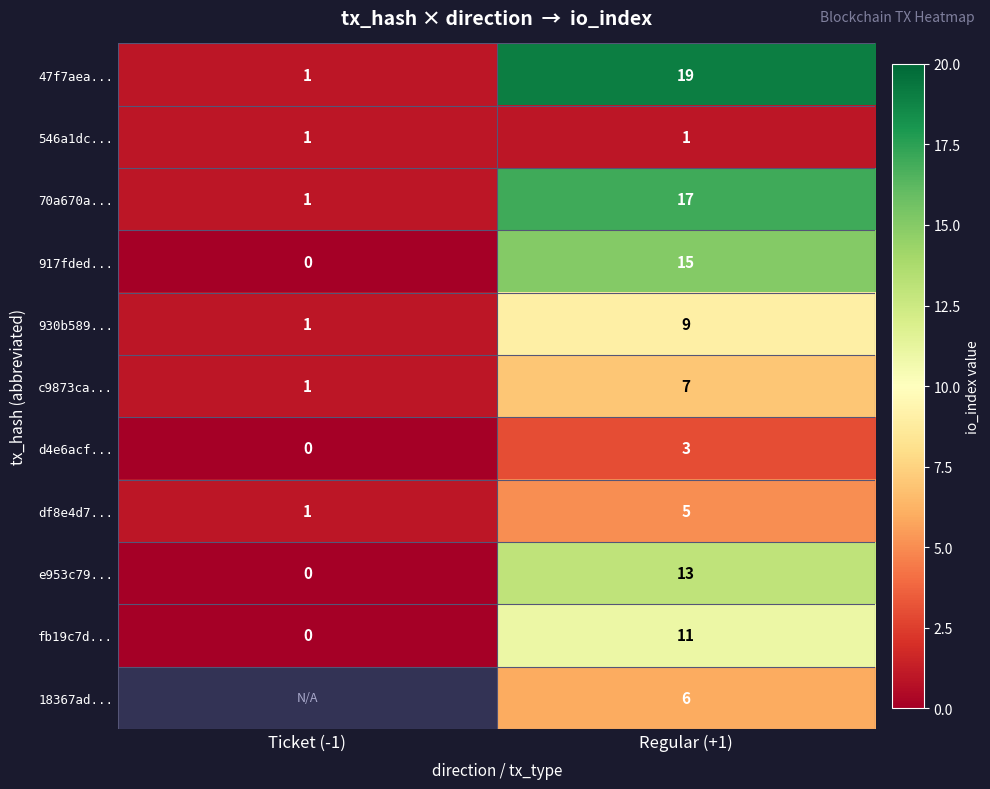

Is it true that fb19c7d... equals 4.0 at Ticket (-1)?

False